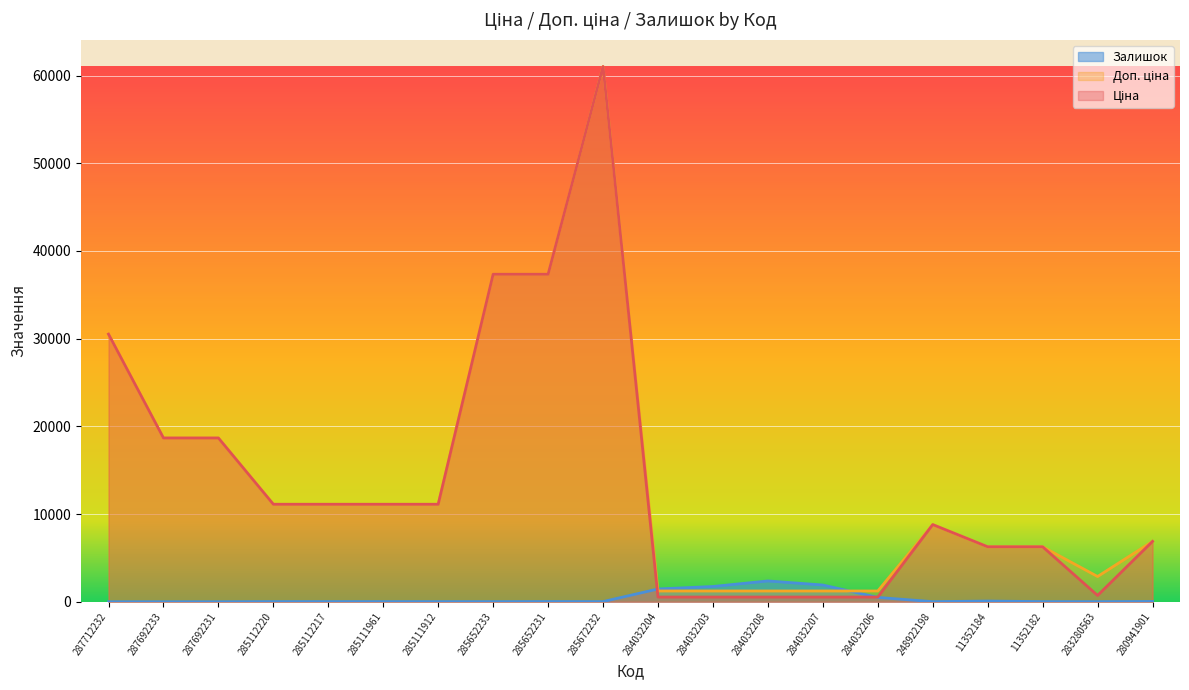

In Доп. ціна, how many points are lower than both neighbors (excluding endpoints)?

1